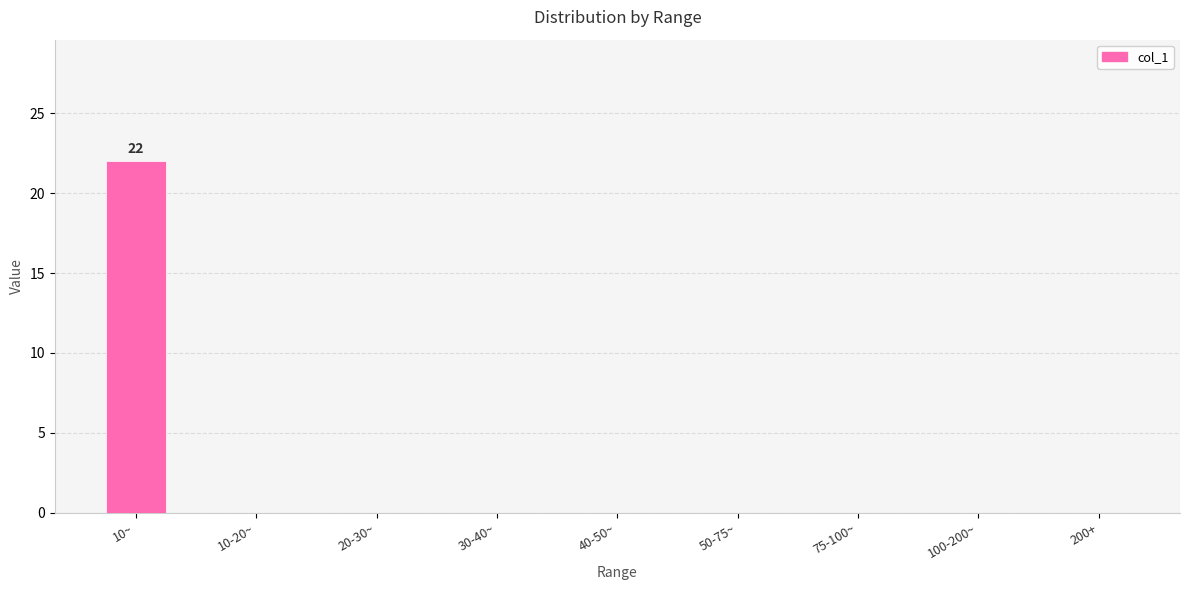

The chart shows a value of -9 at 40-50~. True or false?

False